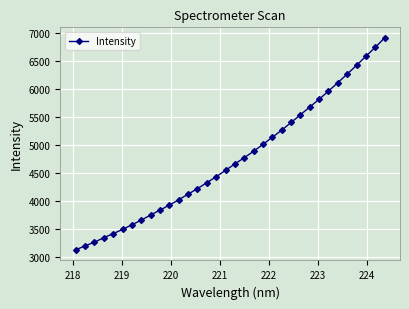

What is the value of the 12th point from the left?

4028.7